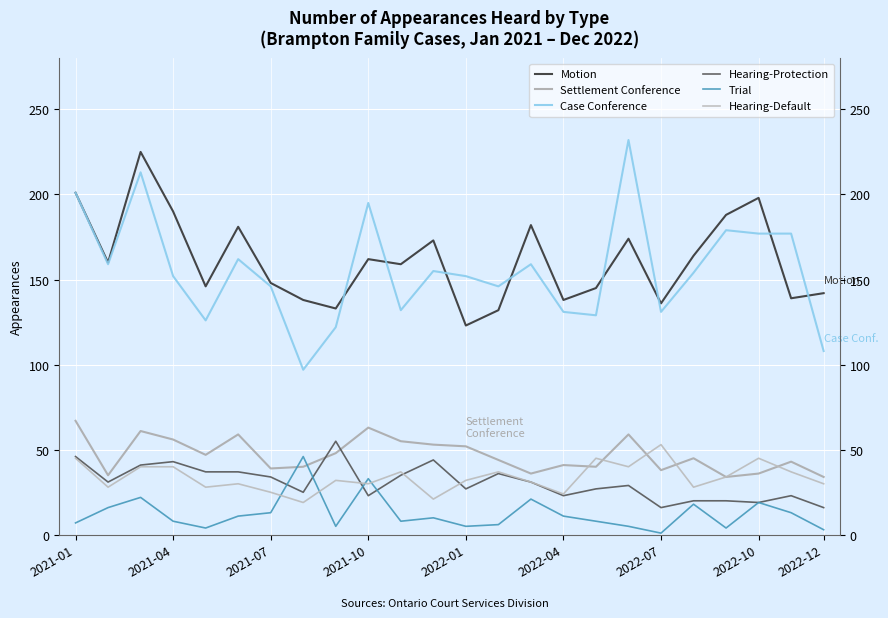

Is the value of Hearing-Protection at 17 greater than the value of Settlement Conference at 20?

No